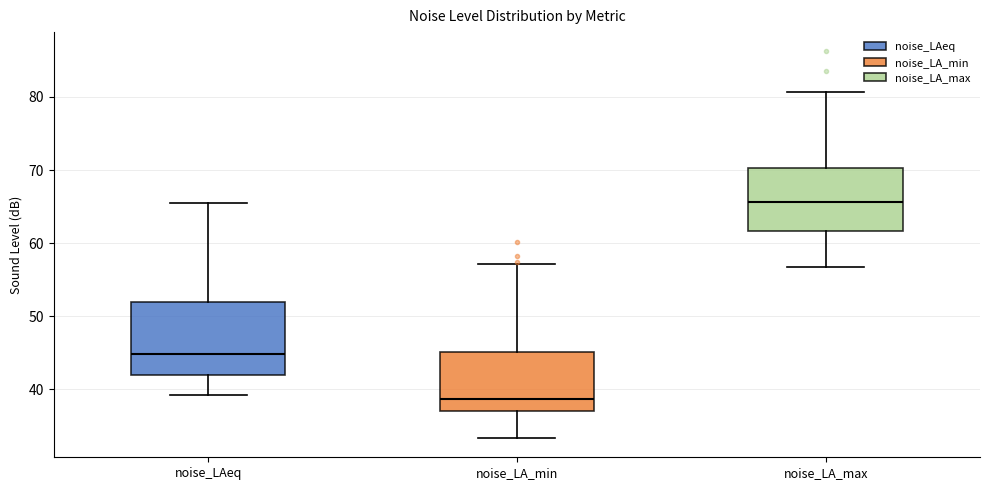

Reading left to right, read every box against the y-axis: the position of its median line, the range the box covers, and the ends of its whiskers. The values are not printed on the chart, so give them approximately, as read against the axis.

noise_LAeq: median 45, box 42 to 52, whiskers 39 to 65
noise_LA_min: median 39, box 37 to 45, whiskers 33 to 57
noise_LA_max: median 66, box 62 to 70, whiskers 57 to 81